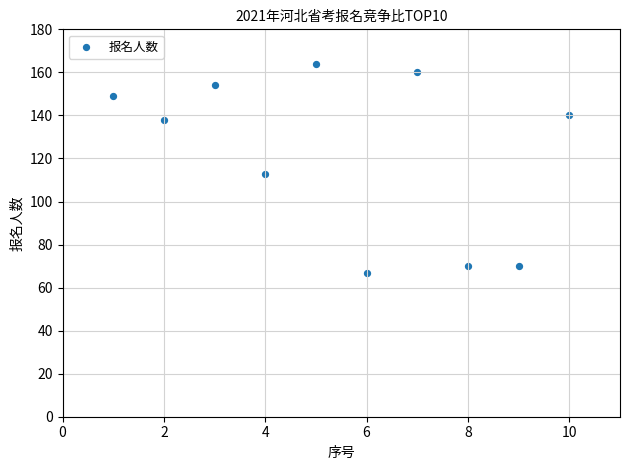

What Y value in the scatter plot is closest to 115?

113